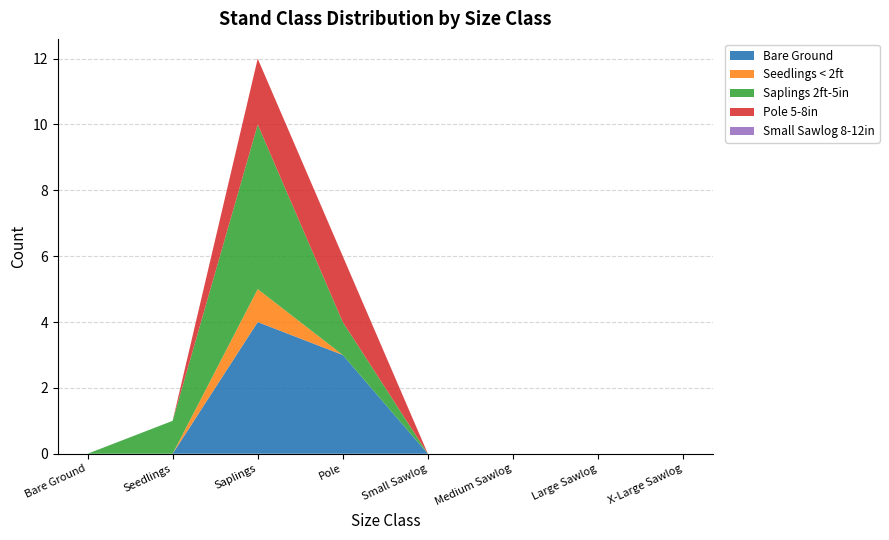

Reading left to right, what are all the values shown in this chart?

Bare Ground: 0	0	4	3	0	0	0	0
Seedlings < 2ft: 0	0	1	0	0	0	0	0
Saplings 2ft-5in: 0	1	5	1	0	0	0	0
Pole 5-8in: 0	0	2	2	0	0	0	0
Small Sawlog 8-12in: 0	0	0	0	0	0	0	0